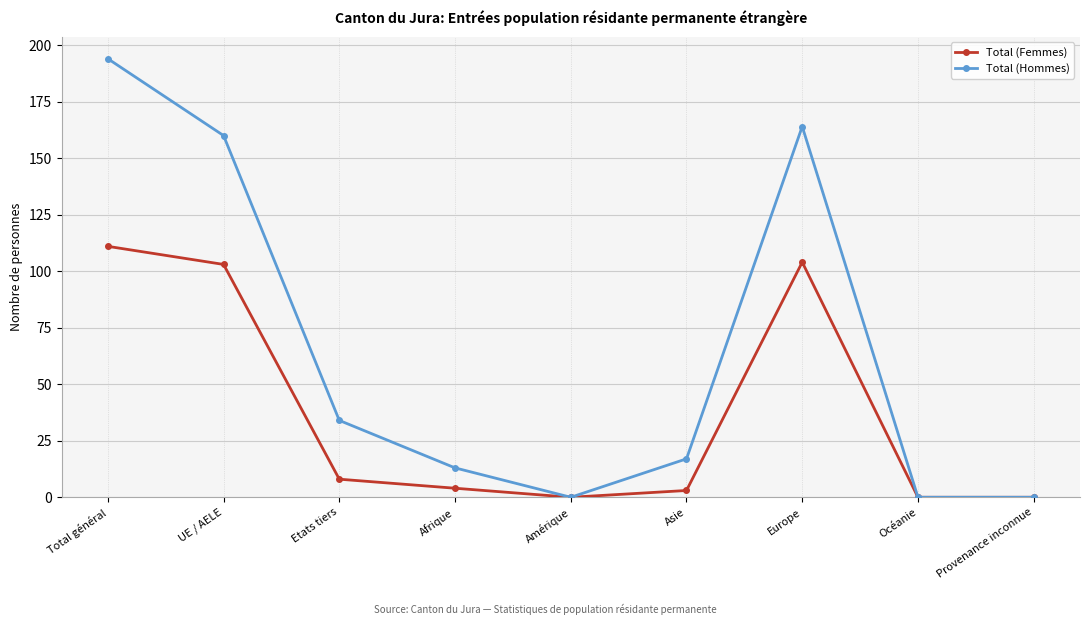

Rank the series at Afrique from highest to lowest value.

Total (Hommes), Total (Femmes)